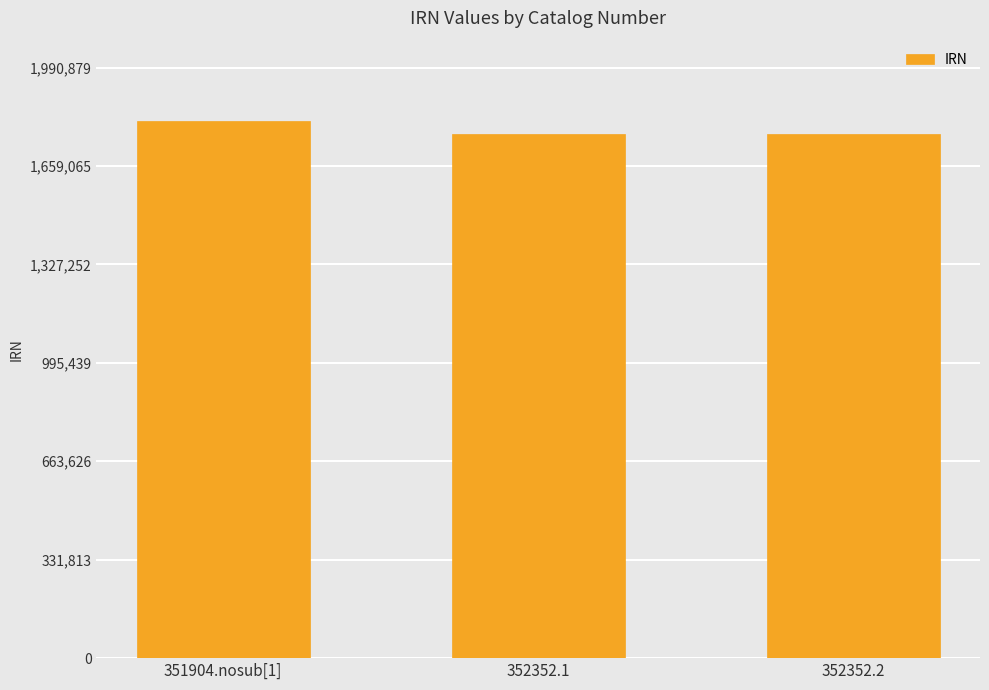

What is the change in value from 351904.nosub[1] to 352352.2?

-43022